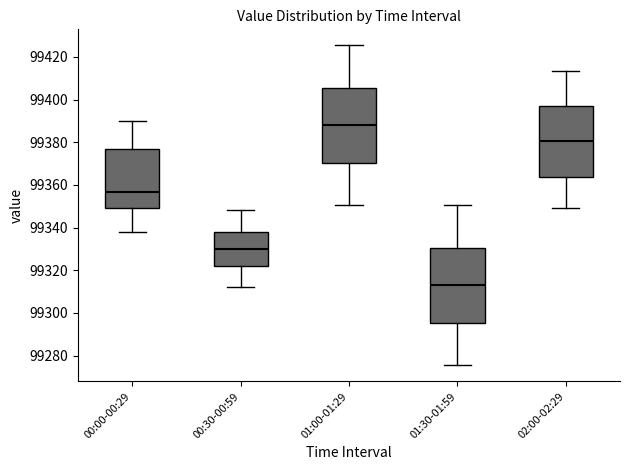

Reading left to right, read every box against the y-axis: the position of its median line, the range the box covers, and the ends of its whiskers. The values are not printed on the chart, so give them approximately, as read against the axis.

00:00-00:29: median 99356, box 99350 to 99376, whiskers 99338 to 99390
00:30-00:59: median 99330, box 99322 to 99338, whiskers 99312 to 99348
01:00-01:29: median 99388, box 99370 to 99406, whiskers 99350 to 99426
01:30-01:59: median 99312, box 99296 to 99330, whiskers 99276 to 99350
02:00-02:29: median 99380, box 99364 to 99398, whiskers 99350 to 99414